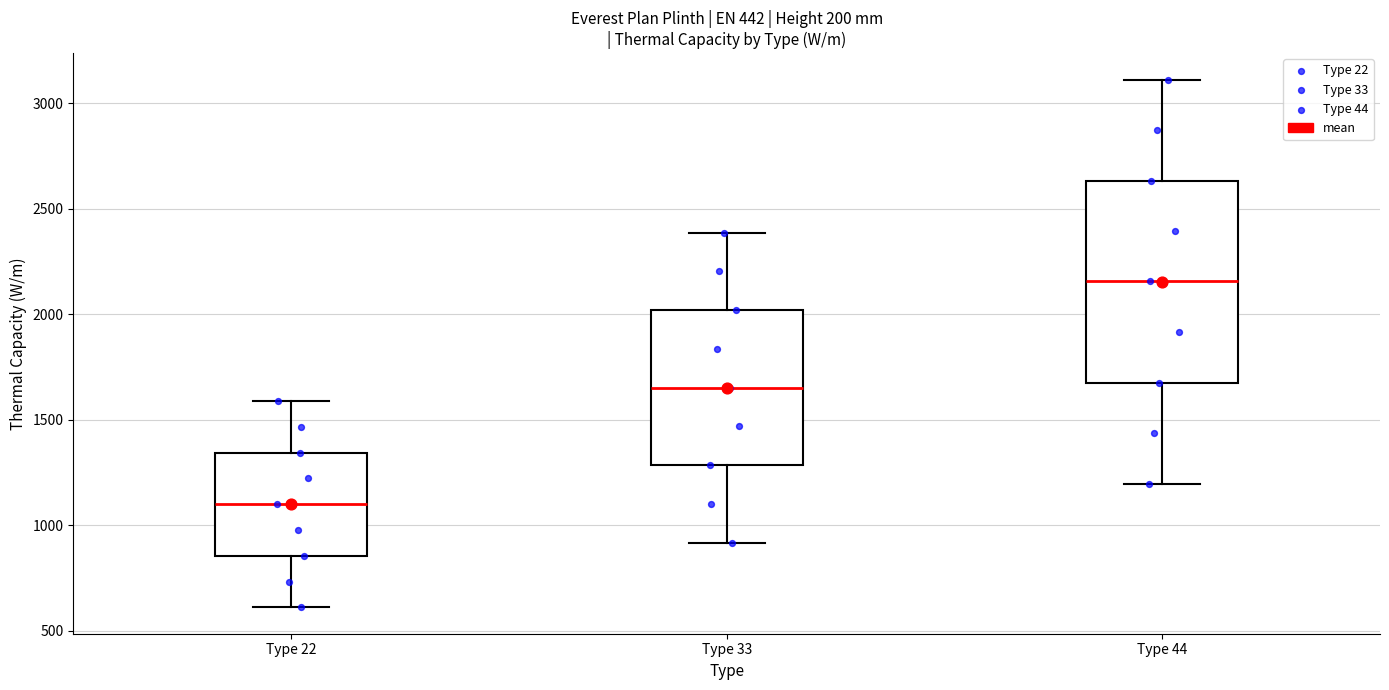

Comparing the boxes themselves (not the whiskers), which one is the tallest?

Type 44